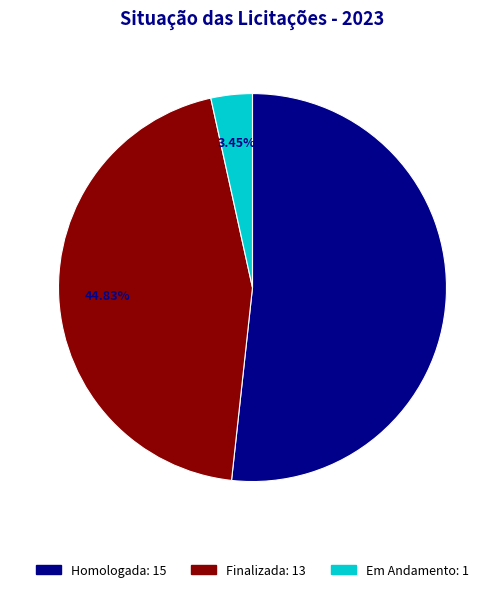

What percentage is the Em Andamento slice, to the nearest percent?

3%